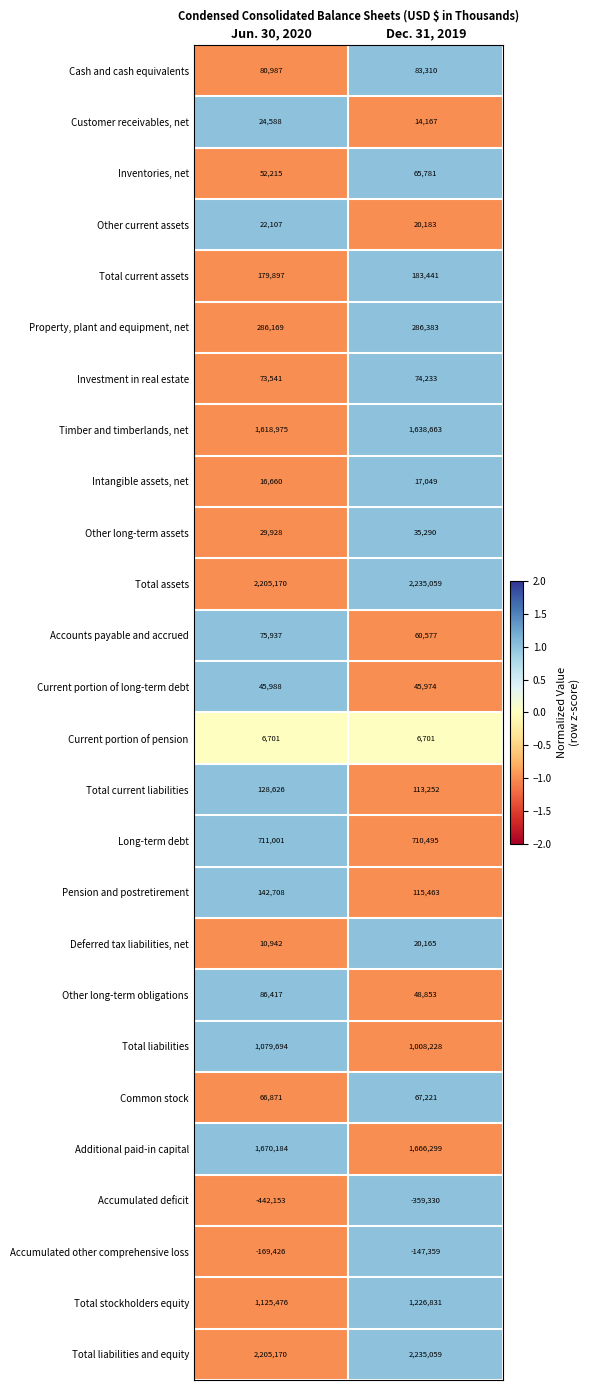

True or false: Other long-term obligations has a value of 49090 at Jun. 30, 2020.

False